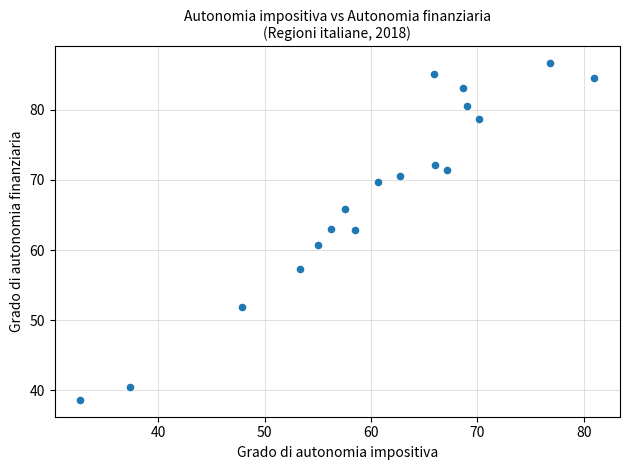

What is the range of X values (max minus min)?

48.3